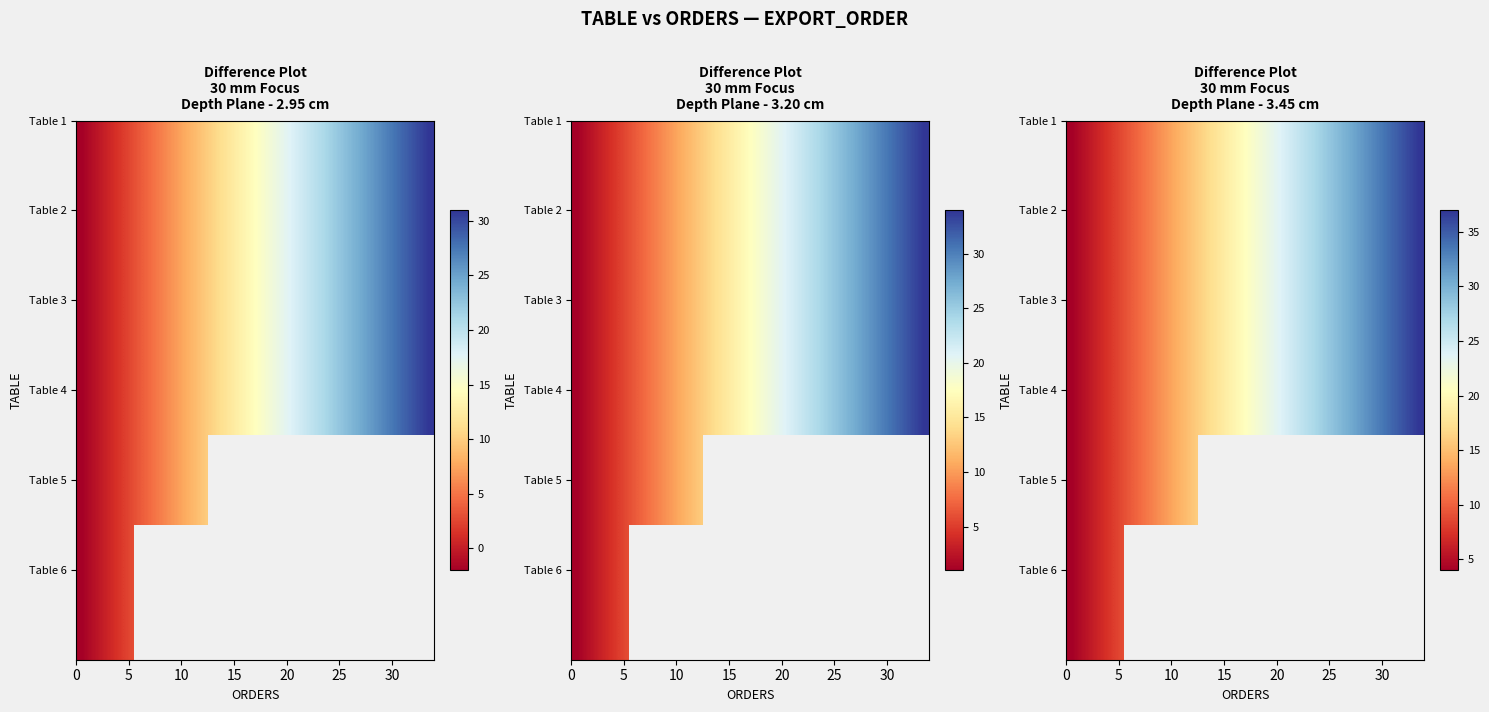

At how many categories does at least one series exceed 17?

20